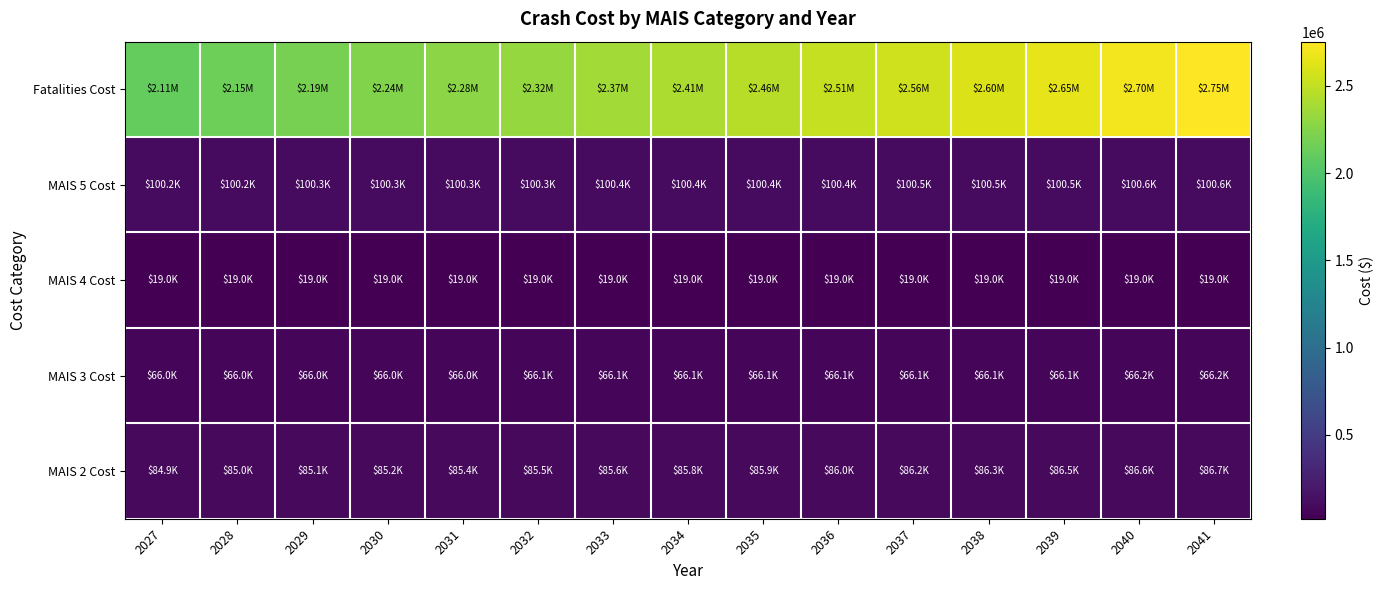

Reading left to right, extract all data points from this chart.

Fatalities Cost: 2027=2107331.2	2028=2149477.9	2029=2192467.4	2030=2235898.8	2031=2279776.7	2032=2324372.3	2033=2369259.7	2034=2414944.9	2035=2461243.8	2036=2508166.7	2037=2555730.0	2038=2603947.6	2039=2652826.6	2040=2702383.1	2041=2752630.8
MAIS 5 Cost: 2027=100219.8	2028=100242.3	2029=100265.2	2030=100288.6	2031=100312.4	2032=100337.2	2033=100362.5	2034=100388.3	2035=100414.6	2036=100441.3	2037=100468.6	2038=100496.4	2039=100524.7	2040=100553.6	2041=100582.9
MAIS 4 Cost: 2027=19001.2	2028=19001.2	2029=19001.2	2030=19001.2	2031=19001.2	2032=19001.2	2033=19001.2	2034=19001.2	2035=19001.2	2036=19001.2	2037=19001.2	2038=19001.2	2039=19001.2	2040=19001.2	2041=19001.2
MAIS 3 Cost: 2027=65998.9	2028=66009.6	2029=66020.4	2030=66031.4	2031=66042.7	2032=66054.2	2033=66065.9	2034=66077.8	2035=66090.0	2036=66102.4	2037=66115.1	2038=66127.9	2039=66141.1	2040=66154.5	2041=66168.1
MAIS 2 Cost: 2027=84879.8	2028=84997.4	2029=85117.5	2030=85239.9	2031=85364.7	2032=85491.9	2033=85621.5	2034=85753.6	2035=85888.2	2036=86025.2	2037=86164.7	2038=86306.8	2039=86451.4	2040=86598.5	2041=86748.1